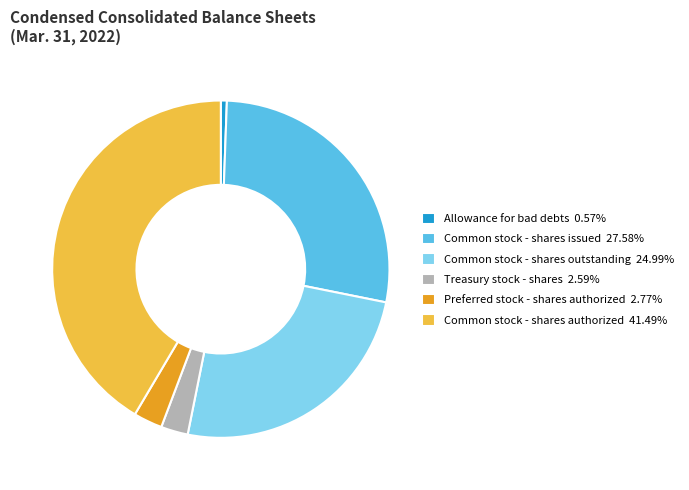

Approximately how many times larger is the value at Common stock - shares authorized 41.49% compared to Allowance for bad debts 0.57%?

72.2